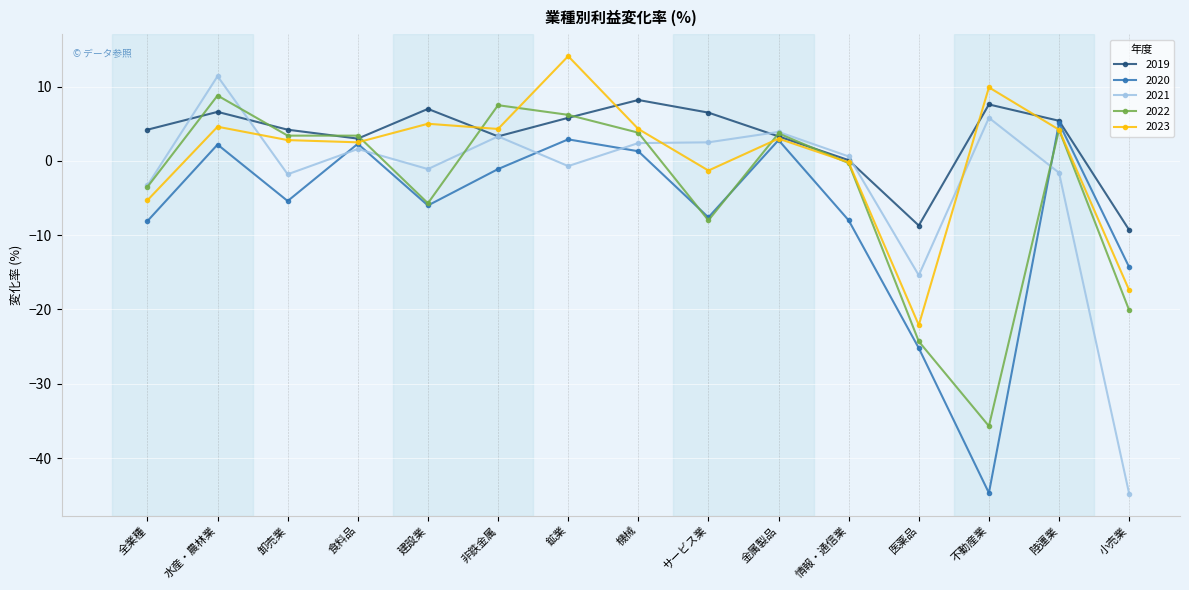

What is the difference between the highest and lowest values at サービス業?

14.5